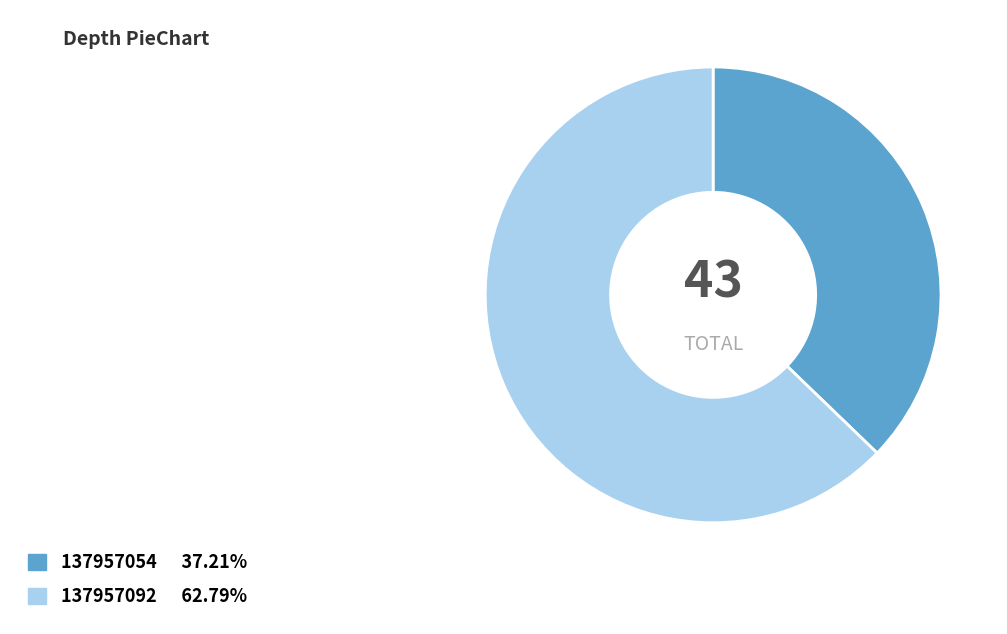

Does 137957054 account for over 50% of the chart?

No